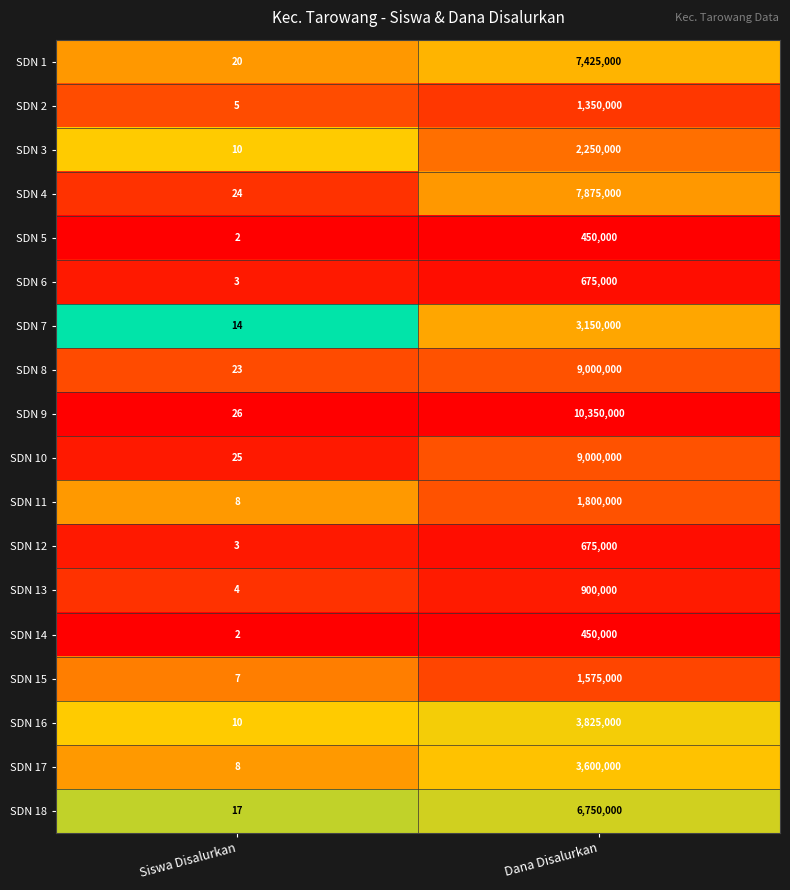

At which category does the chart reach its peak across all series?

Dana Disalurkan